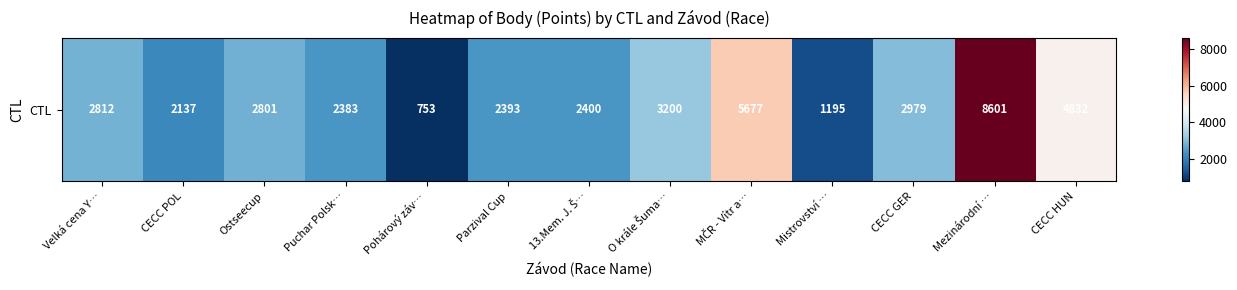

At which label does the data first exceed 2801?

Velká cena Y…